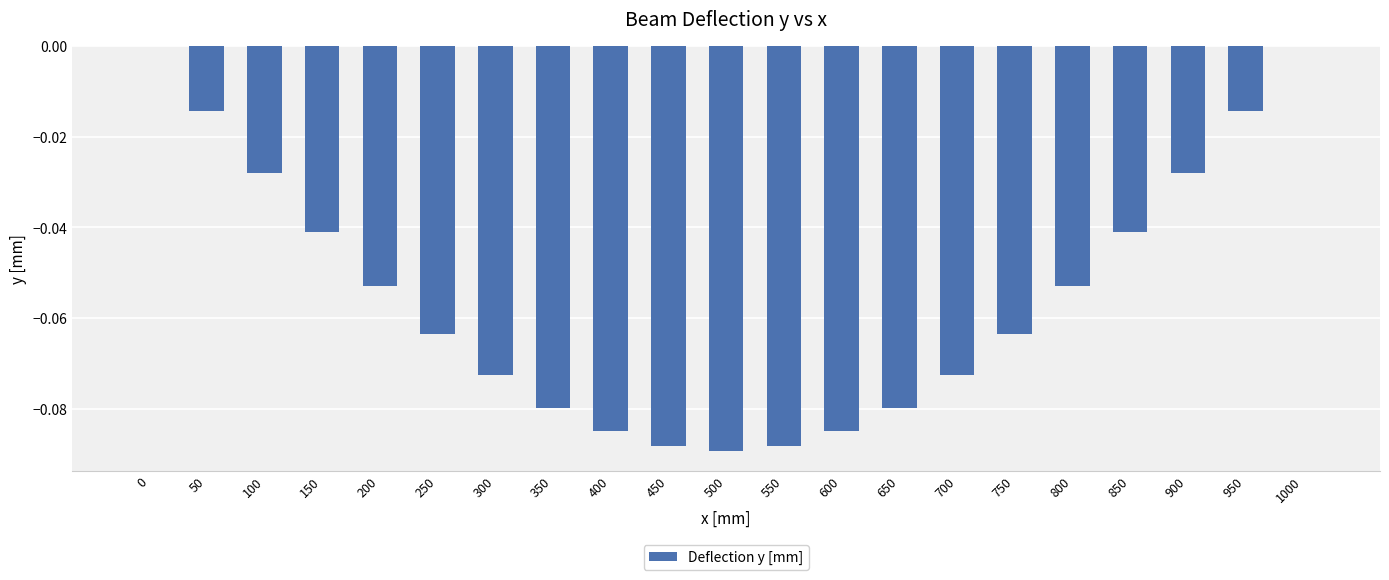

How many categories are shown in the chart?

21